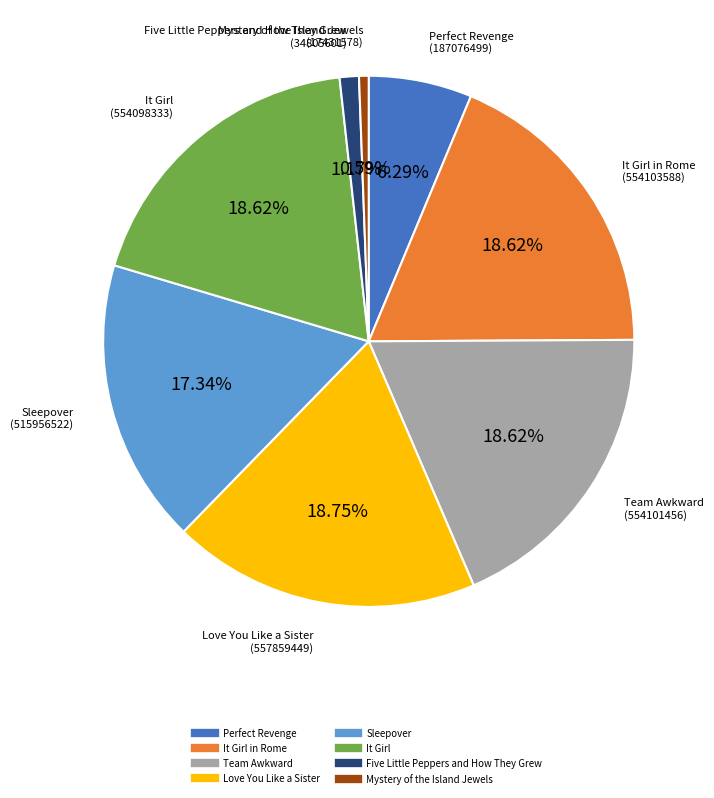

Is there a majority slice in this chart?

No